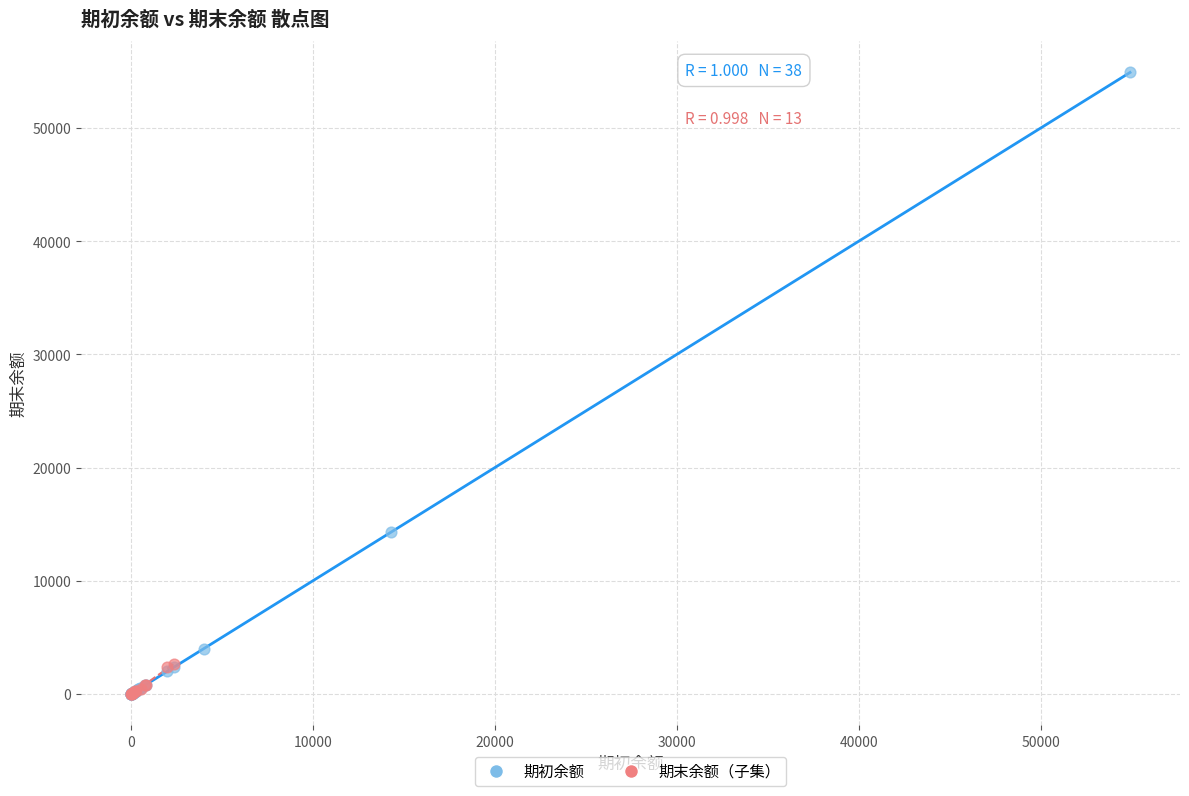

Which series has the largest Y range (max minus min)?

期初余额